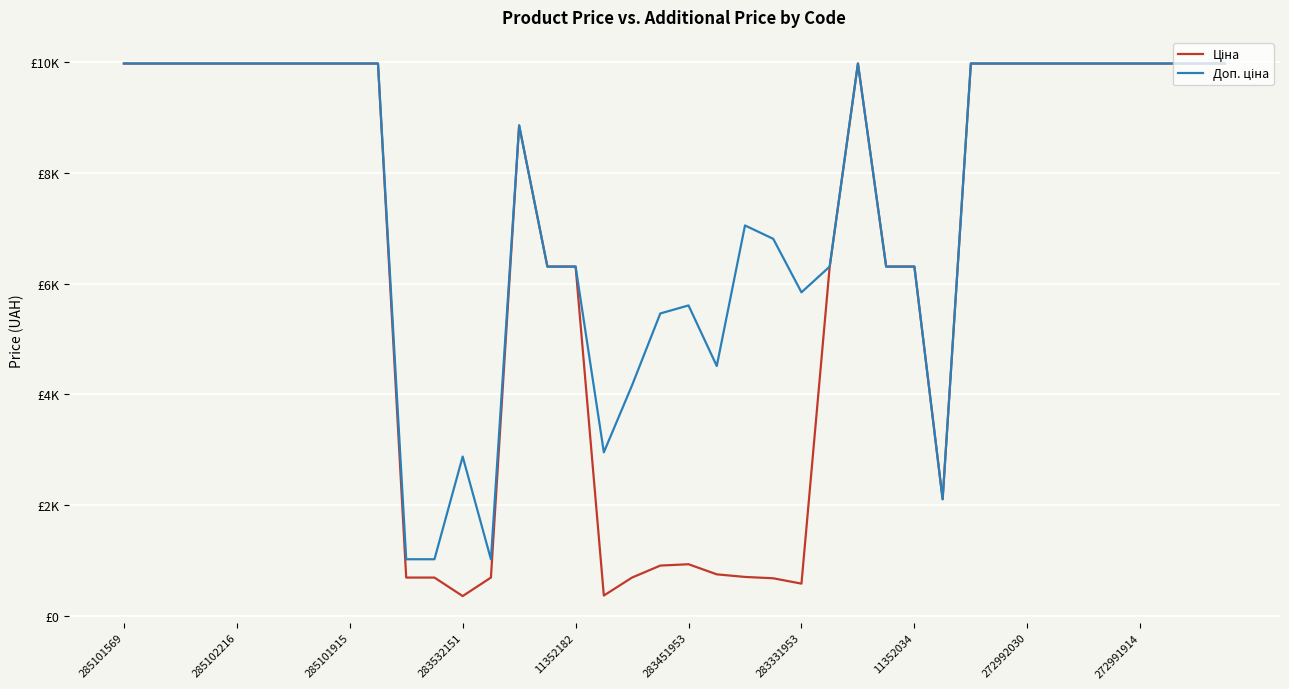

Is this an area chart (filled region under the line)?

No